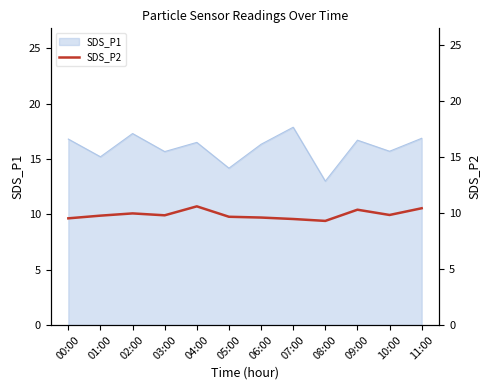

What is the minimum value for SDS_P1?

13.0